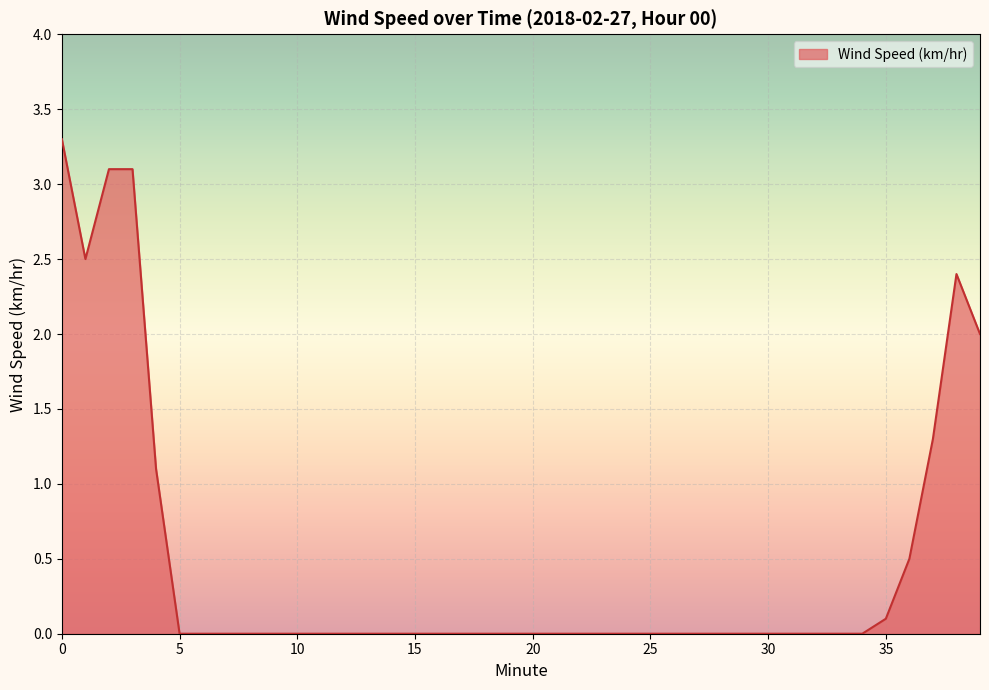

Does the chart have visible grid lines?

Yes